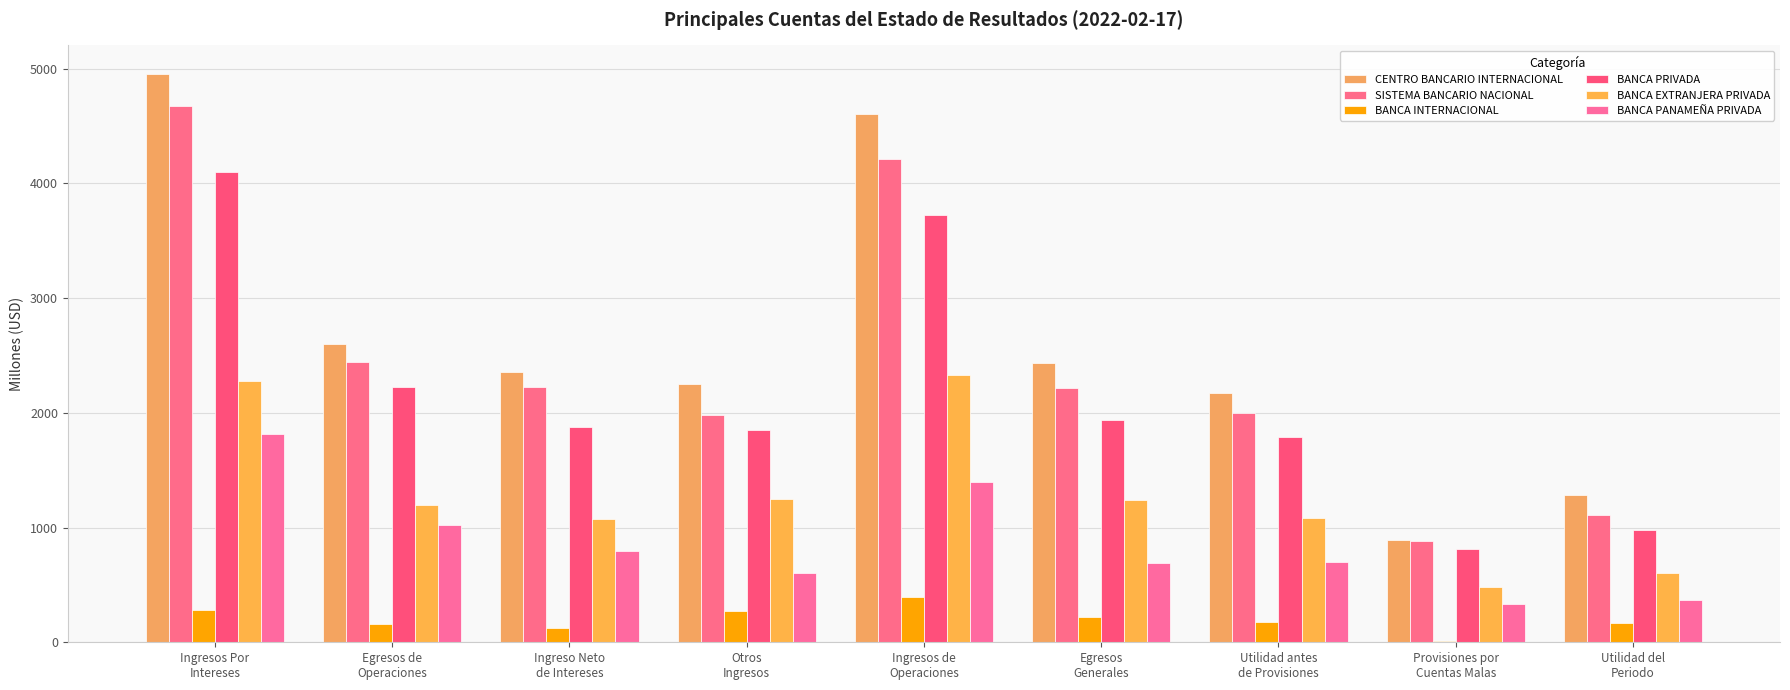

At which label does BANCA PANAMEÑA PRIVADA reach its peak?

Ingresos Por
Intereses